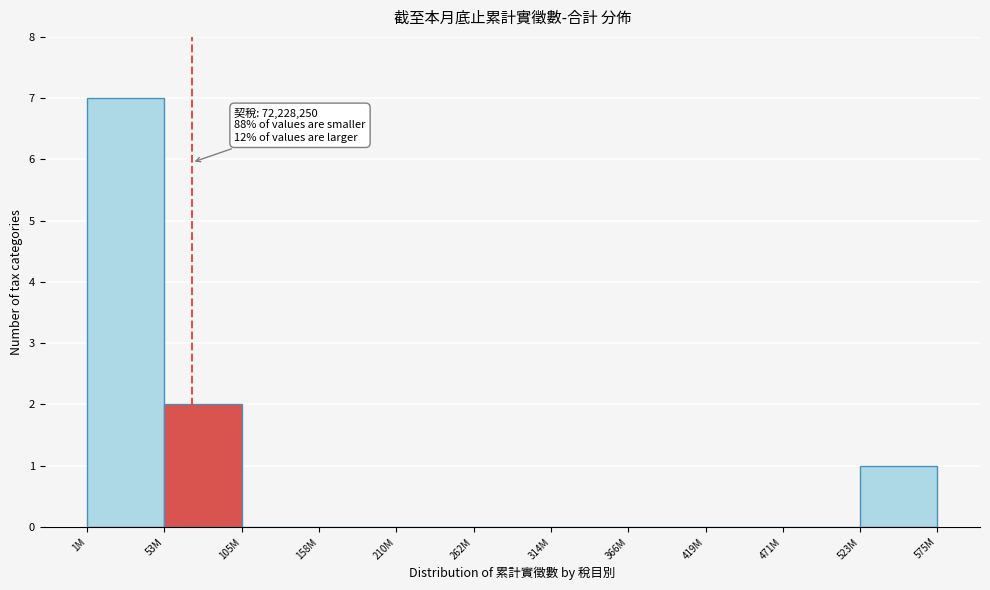

Reading left to right, list all the values displayed in this chart.

1M=7	53M=2	105M=0	158M=0	210M=0	262M=0	314M=0	366M=0	419M=0	471M=0	575M=1